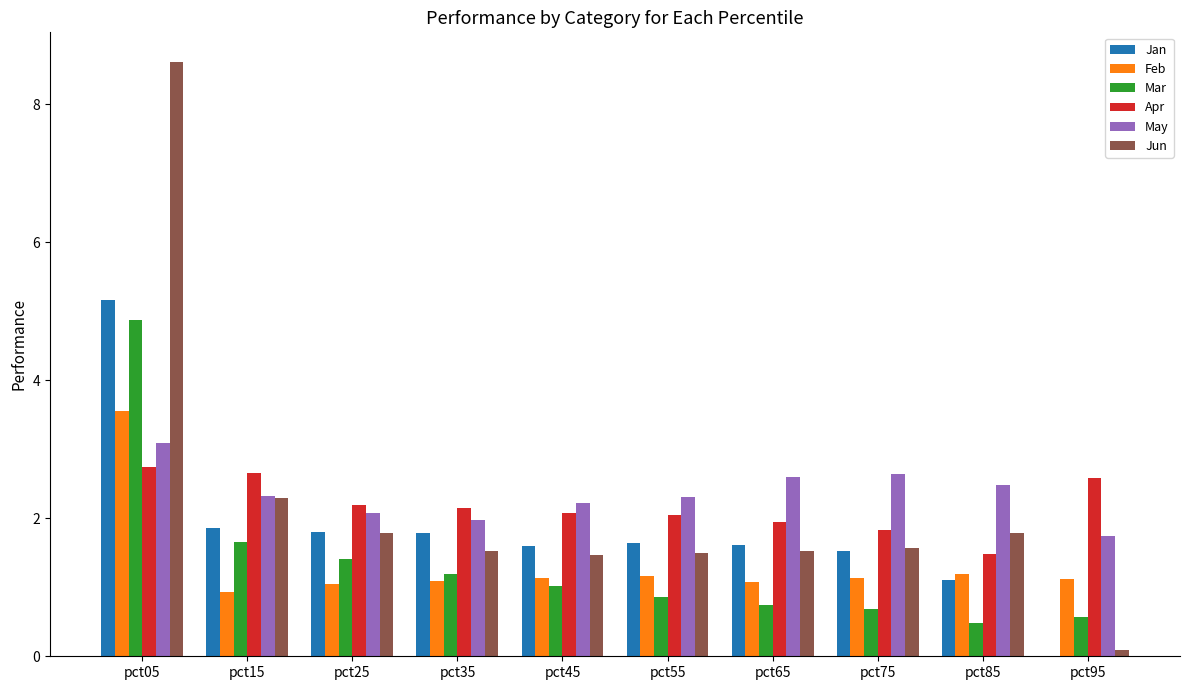

Is the value of Apr at pct15 greater than the value of Feb at pct85?

Yes